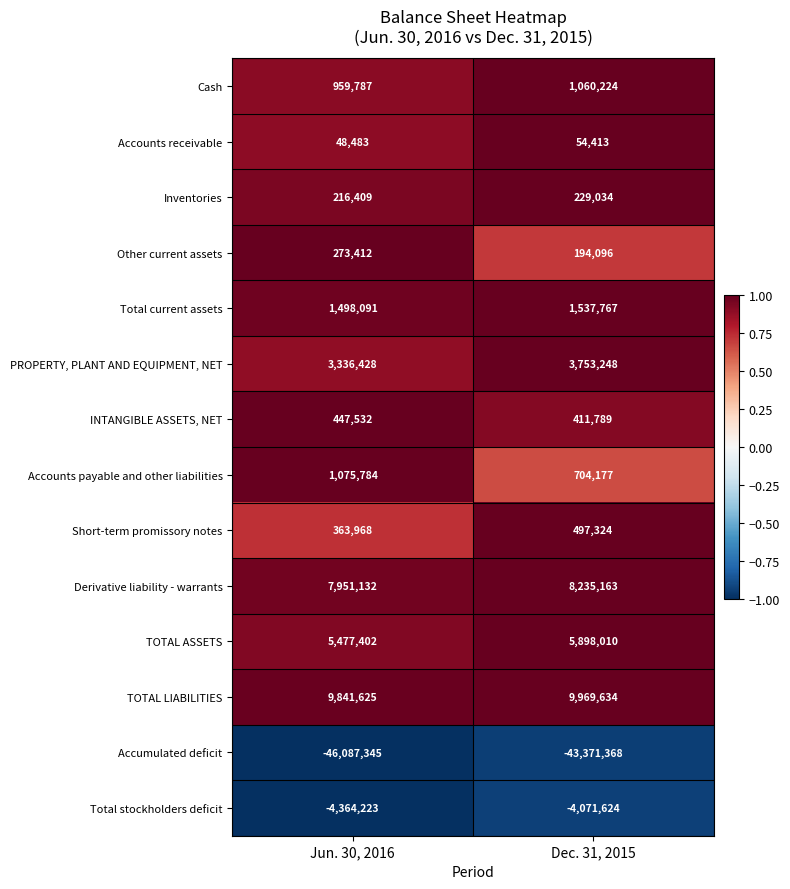

Where is TOTAL ASSETS nearest to the value 5687706?

Jun. 30, 2016